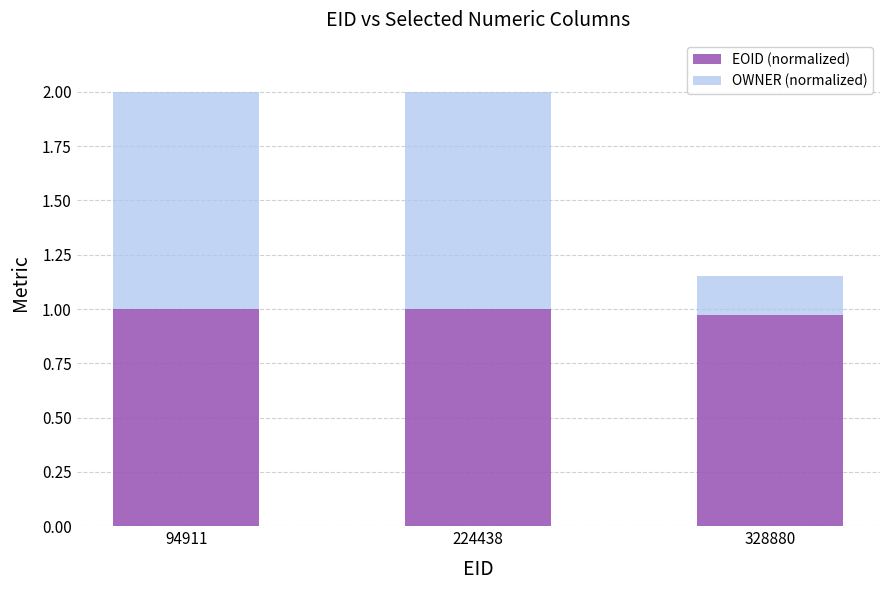

What are all the series names shown in the legend?

EOID (normalized), OWNER (normalized)